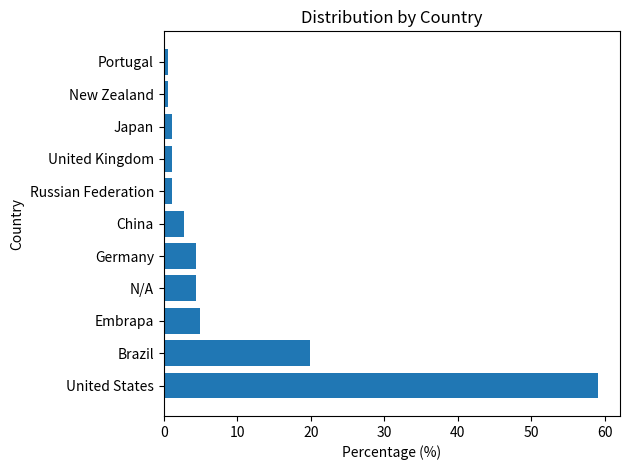

What is the difference between the maximum and minimum values?

58.6